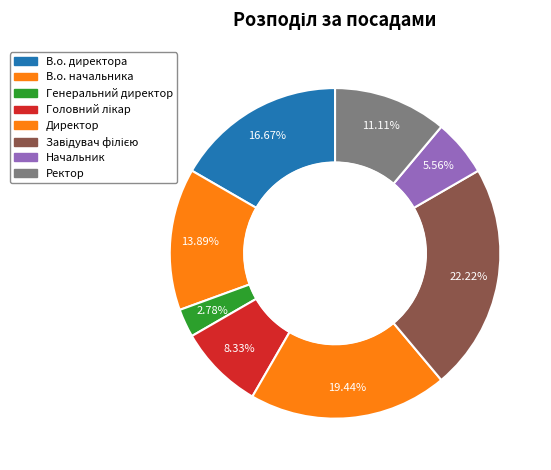

How many segments does this pie chart have?

8